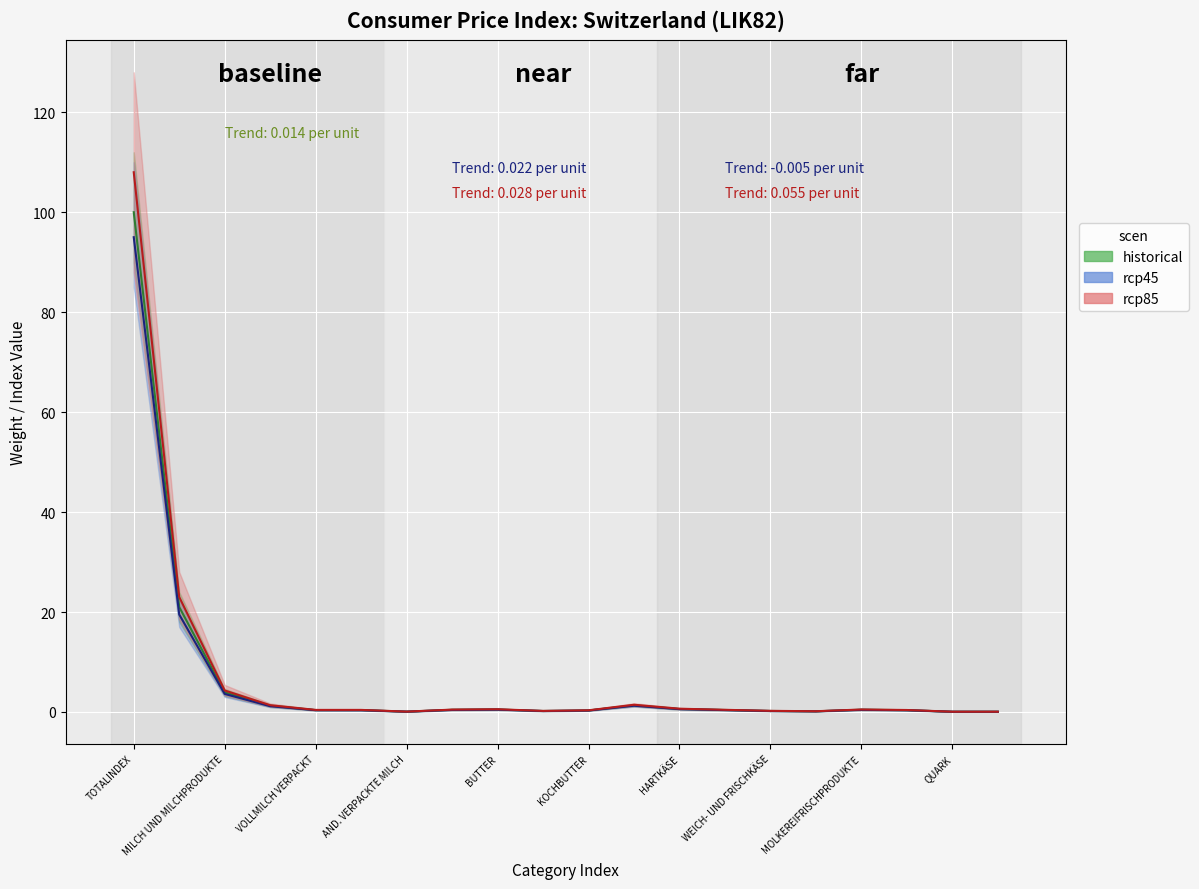

What is the sum of the historical values at HARTKÄSE and MILCH?

1.8